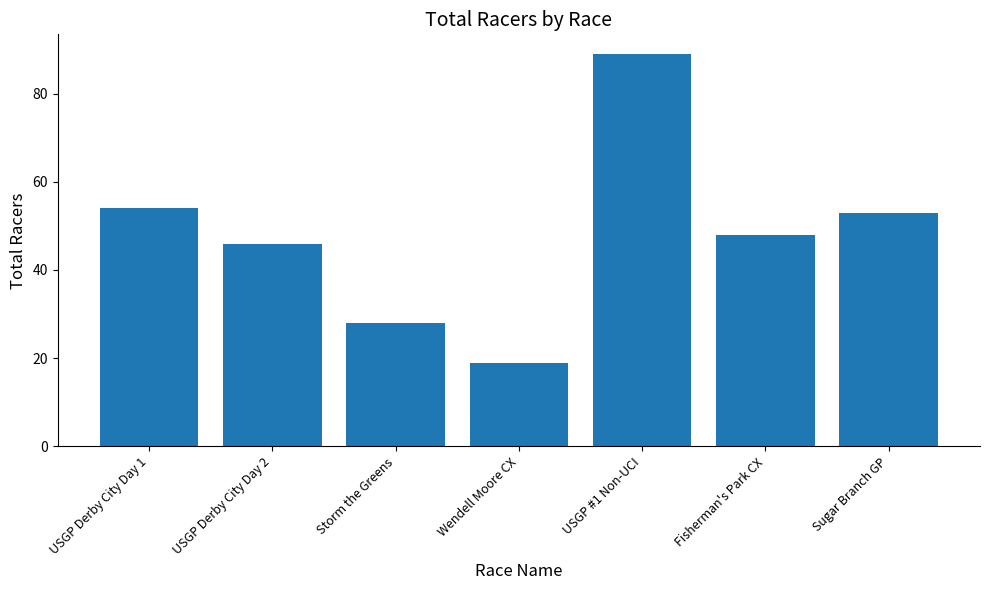

What is the label of the 7th bar from the left?

Sugar Branch GP